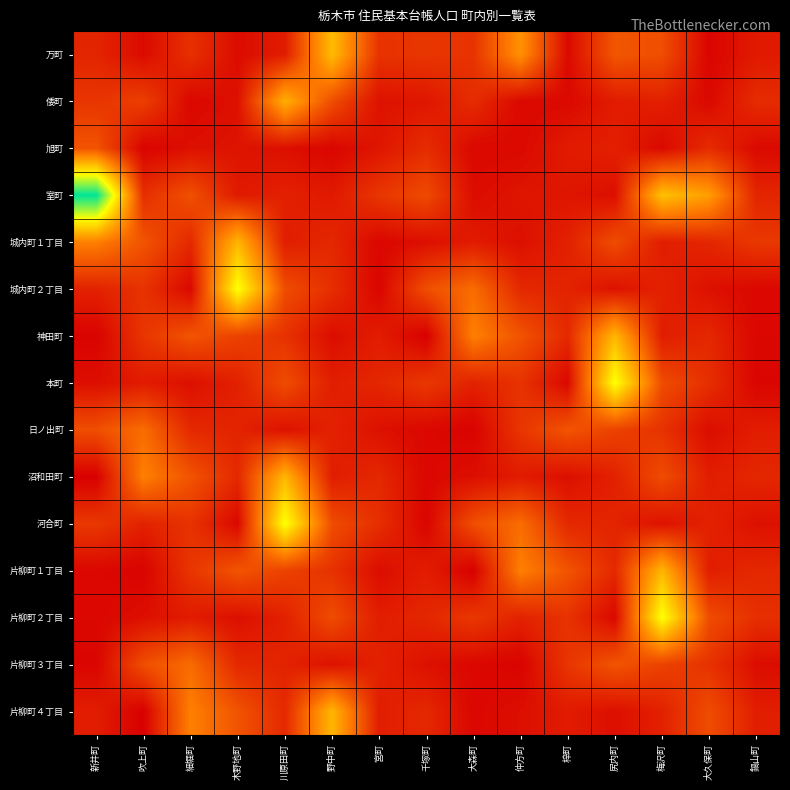

Which label corresponds to the largest value in the chart?

新井町